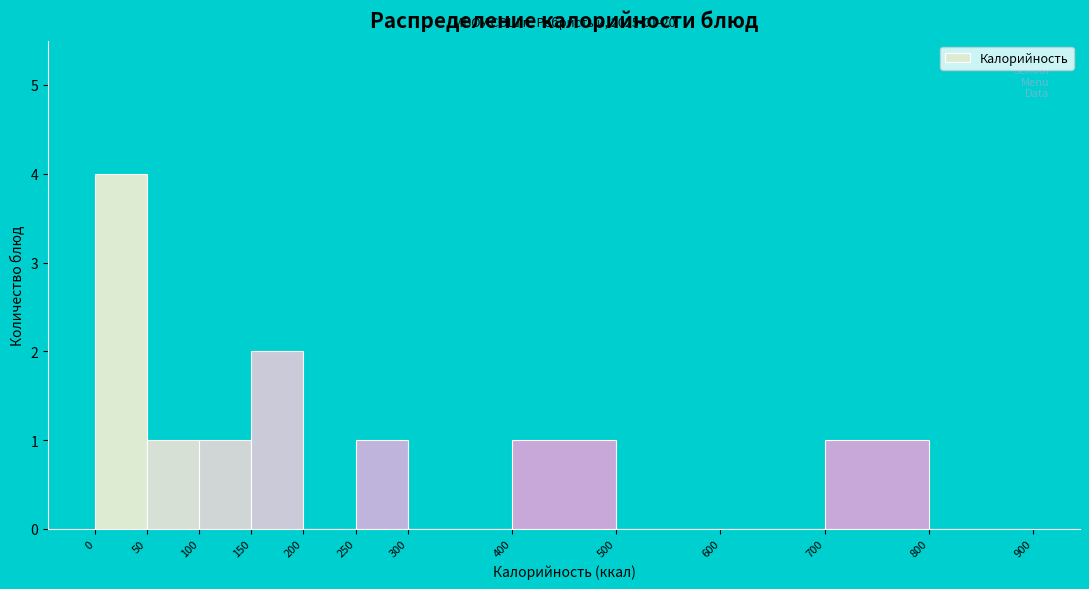

Which range on the x-axis has the tallest bar?

0 to 50